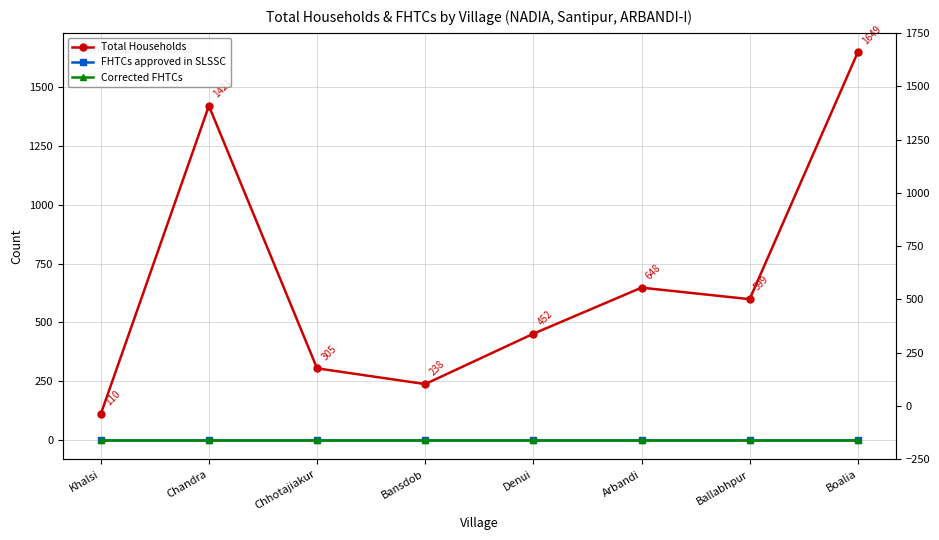

True or false: FHTCs approved in SLSSC has more than 1 interior local peaks.

False